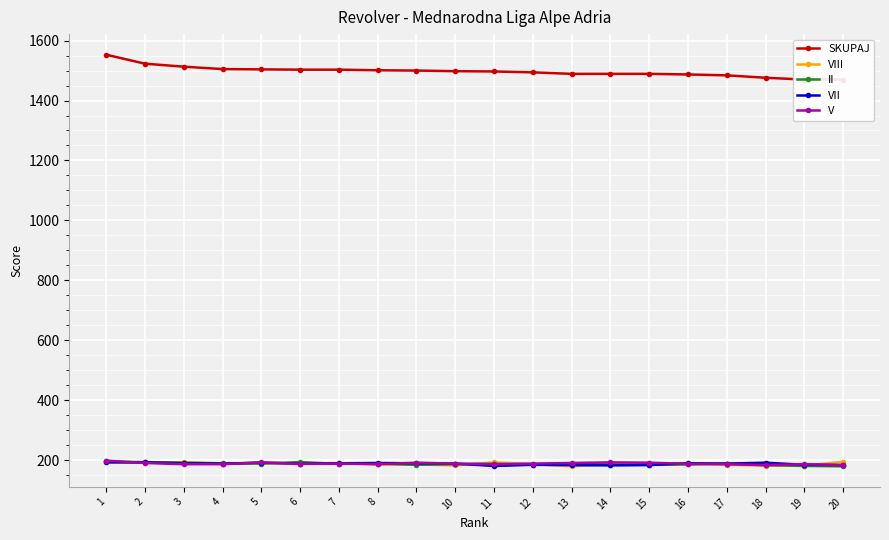

Reading right to left, what are all the values shown in this chart?

SKUPAJ: 20=1470	19=1470	18=1476	17=1484	16=1487	15=1489	14=1489	13=1489	12=1494	11=1497	10=1498	9=1500	8=1501	7=1503	6=1503	5=1504	4=1505	3=1513	2=1523	1=1553
VIII: 20=194	19=181	18=181	17=184	16=189	15=189	14=186	13=179	12=186	11=192	10=182	9=185	8=185	7=190	6=188	5=190	4=188	3=192	2=191	1=193
II: 20=179	19=180	18=183	17=188	16=185	15=184	14=184	13=188	12=184	11=187	10=186	9=184	8=188	7=187	6=193	5=188	4=189	3=191	2=193	1=195
VII: 20=183	19=184	18=191	17=188	16=189	15=183	14=182	13=183	12=184	11=180	10=188	9=189	8=190	7=189	6=188	5=191	4=188	3=189	2=192	1=192
V: 20=183	19=186	18=183	17=186	16=187	15=191	14=192	13=190	12=188	11=186	10=188	9=191	8=186	7=188	6=187	5=192	4=186	3=186	2=190	1=198